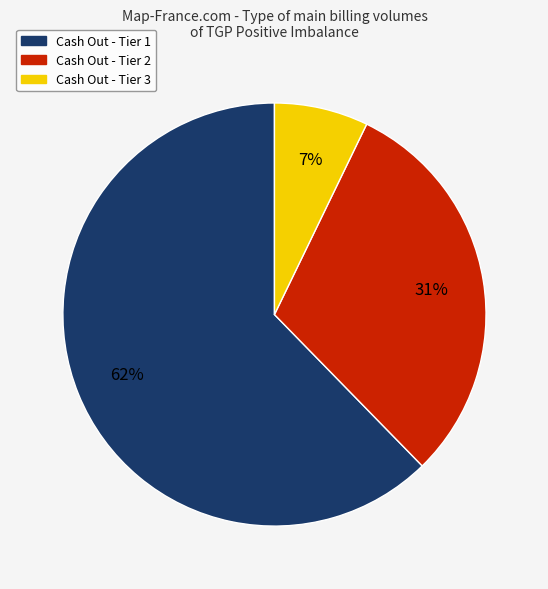

What is the ratio of the value at Cash Out - Tier 1 to the value at Cash Out - Tier 2?

2.0